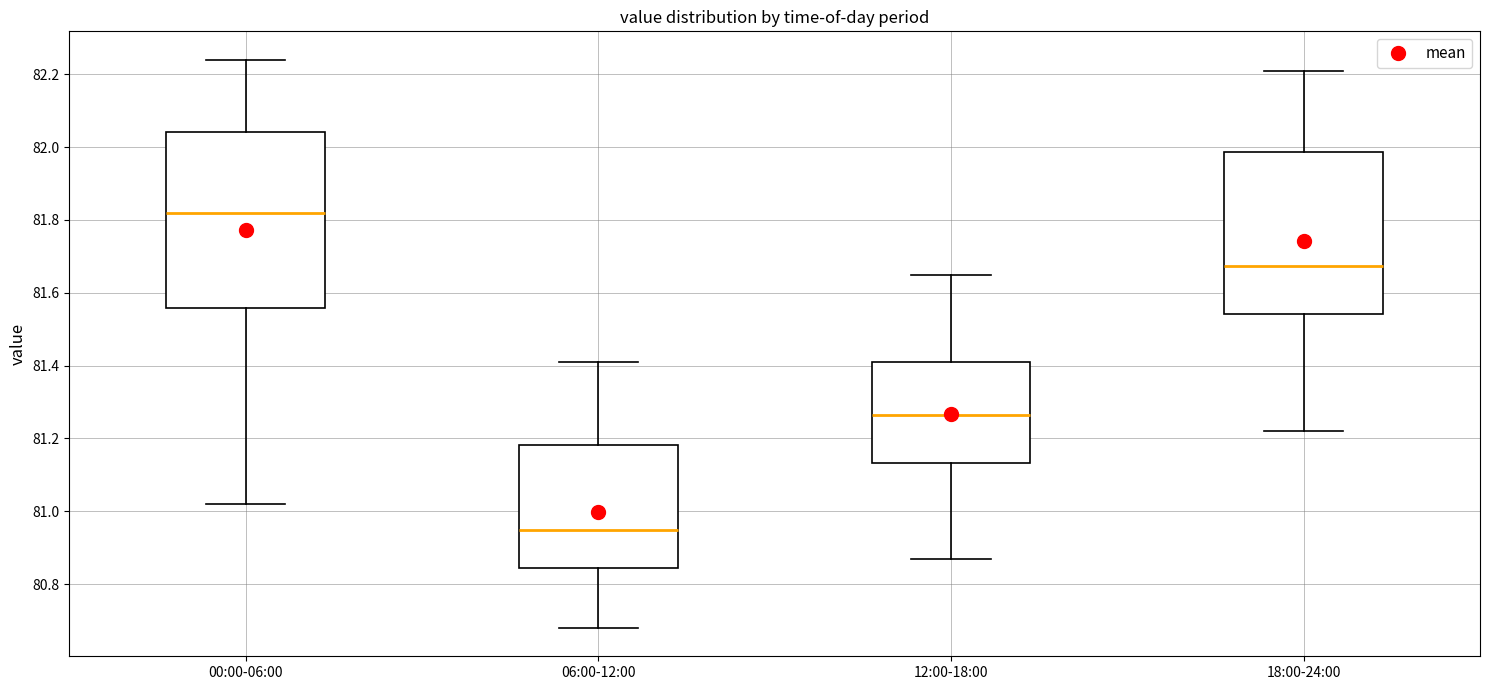

Where is the upper edge of the box for 06:00-12:00 on the y-axis? The values are not printed on the chart, so give them approximately, as read against the axis.

81.18